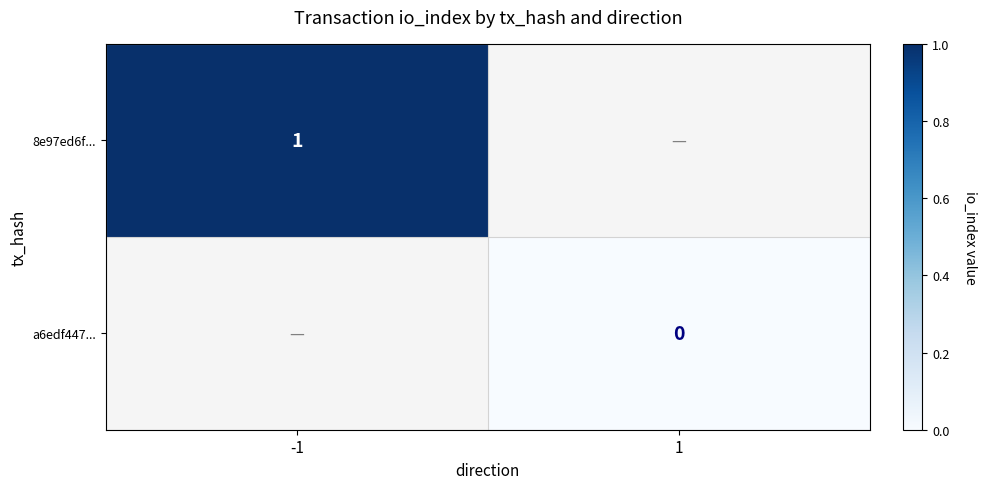

Between -1 and 1, which is larger?

-1